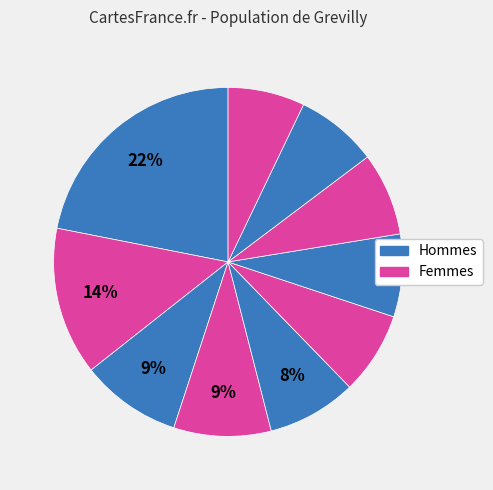

Count the number of slices in the pie.

10